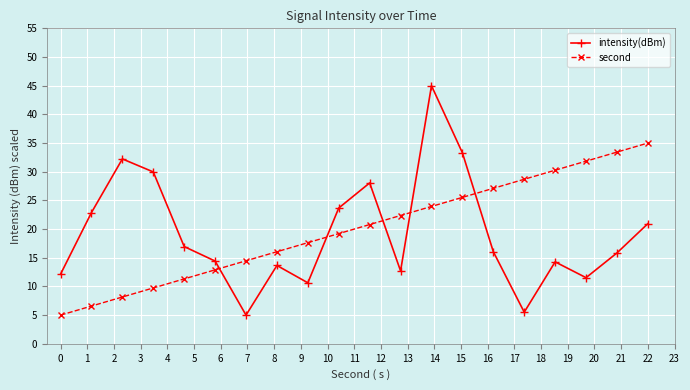

True or false: second and intensity(dBm) intersect in this chart.

True